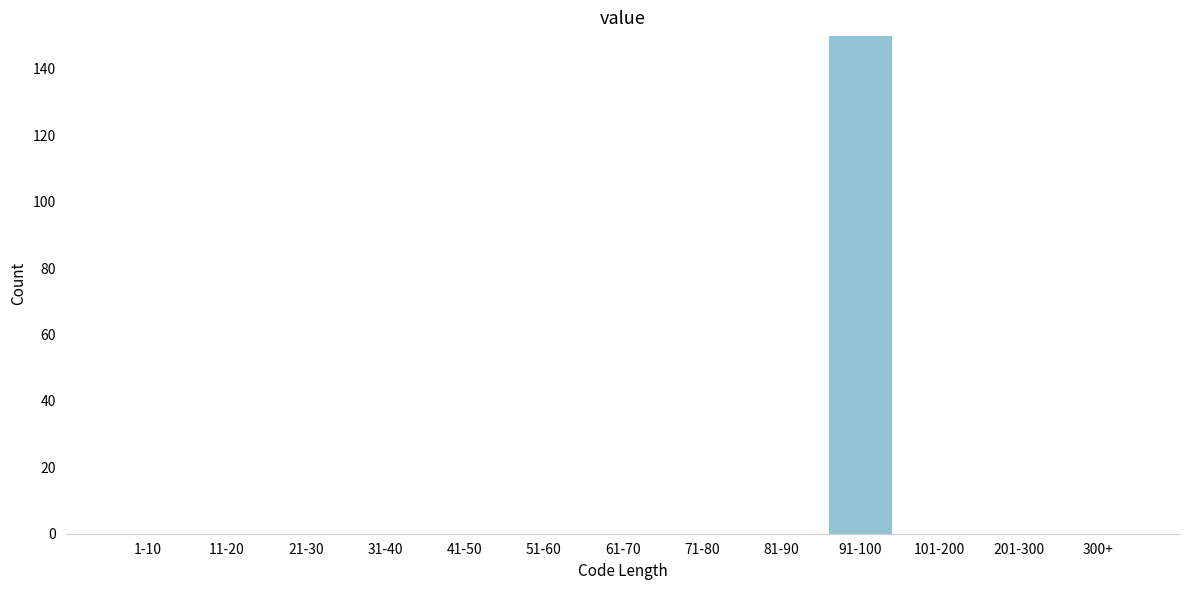

Reading left to right, transcribe all the data shown in this chart.

1-10=0	11-20=0	21-30=0	31-40=0	41-50=0	51-60=0	61-70=0	71-80=0	81-90=0	91-100=150	101-200=0	201-300=0	300+=0